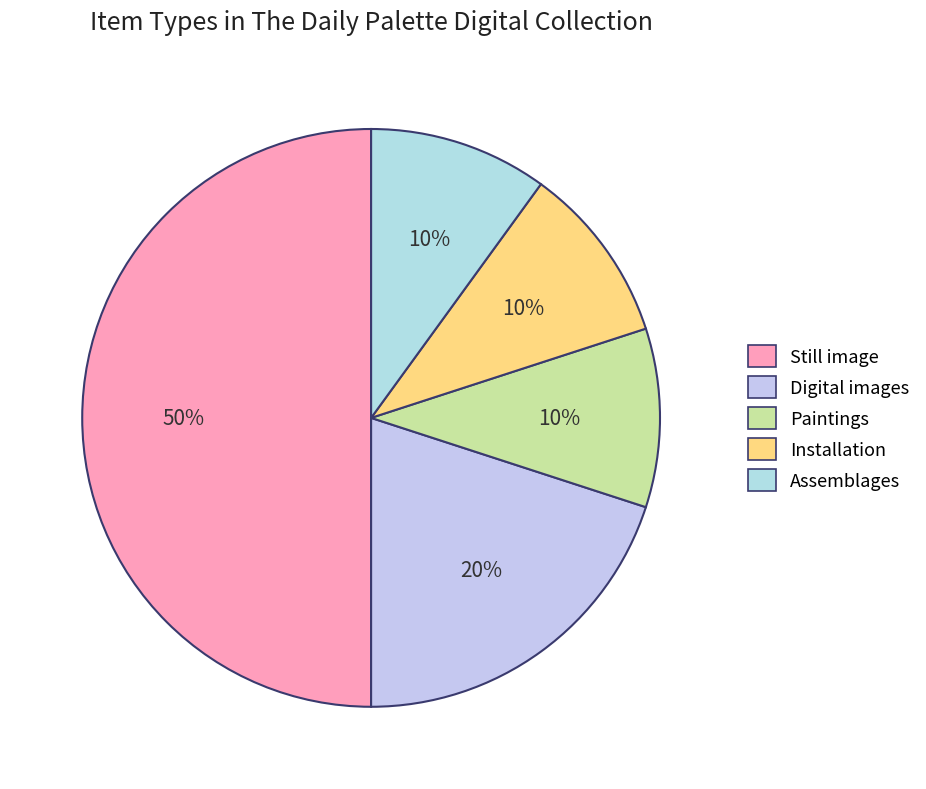

Is it true that Digital images is 20% of the pie?

True